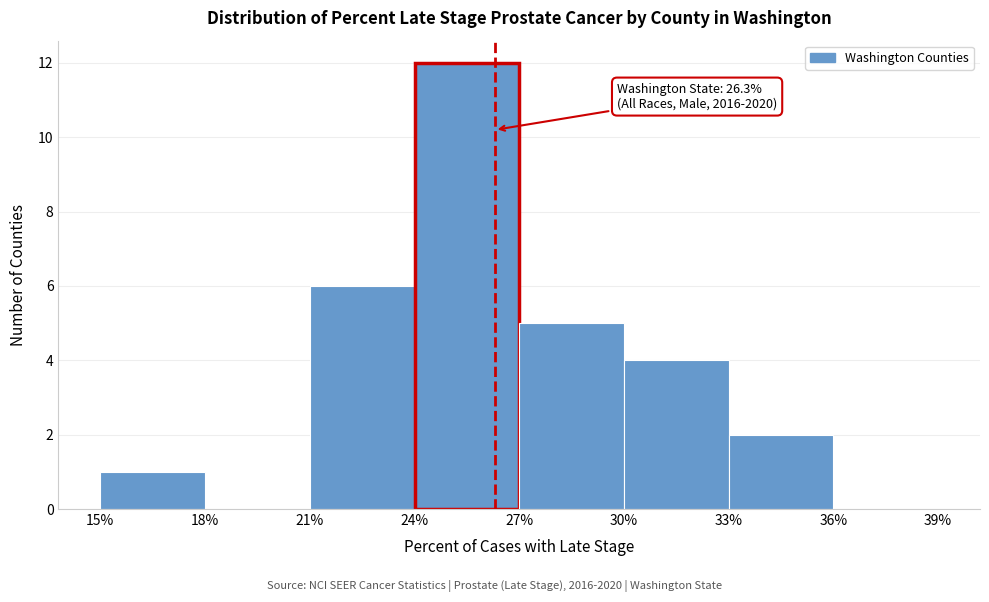

Which range on the x-axis has the tallest bar?

24% to 27%